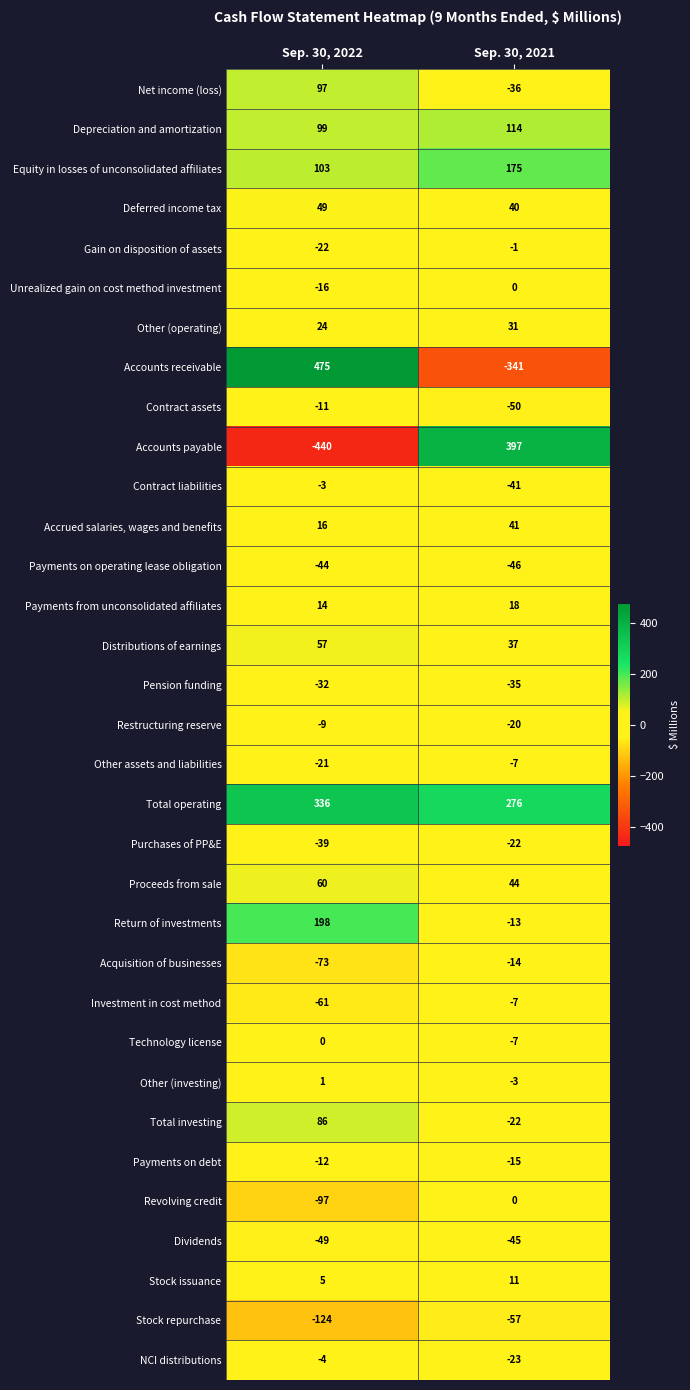

Which category has the lowest value across all series?

Sep. 30, 2022